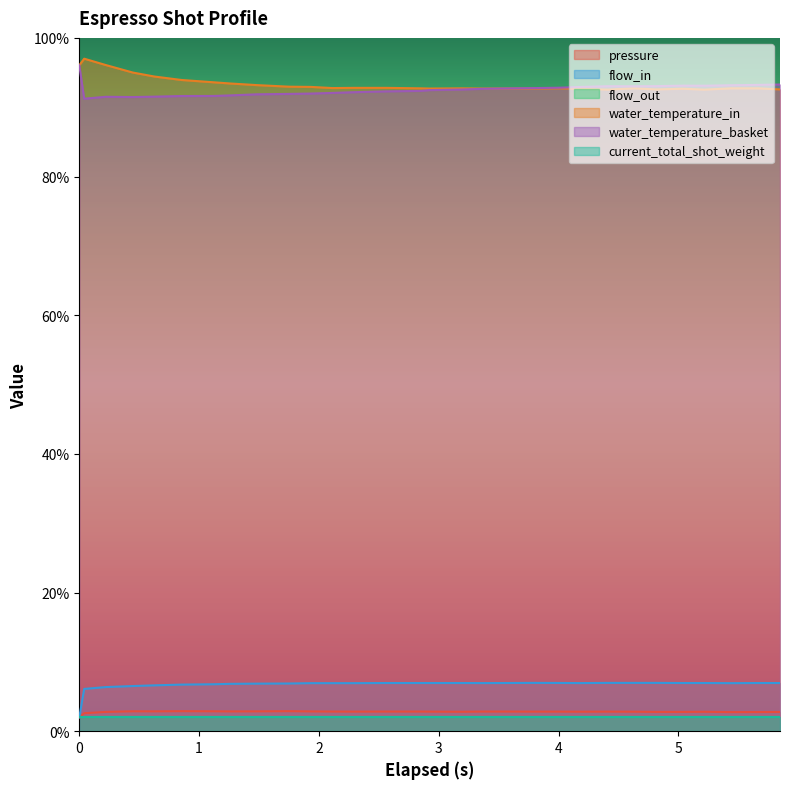

What position from the right is 5.216?

4